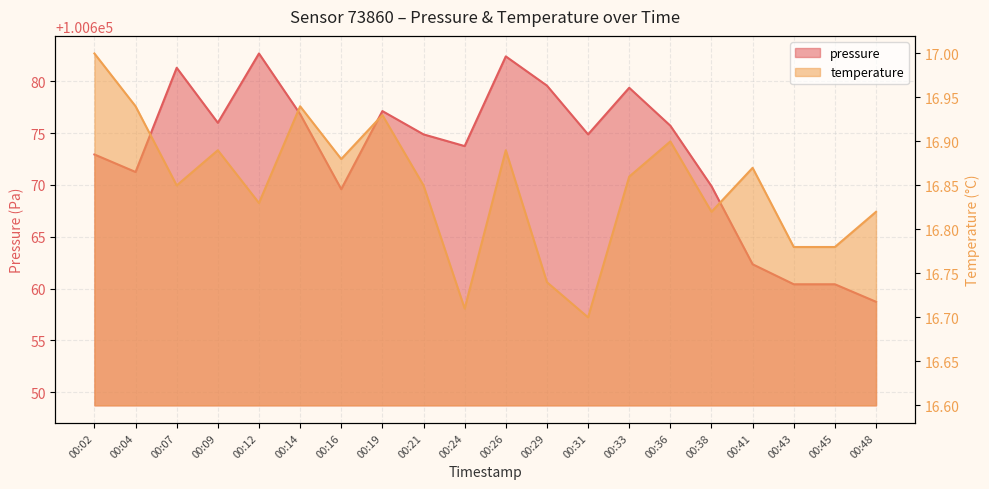

How many lines are shown in the chart?

2